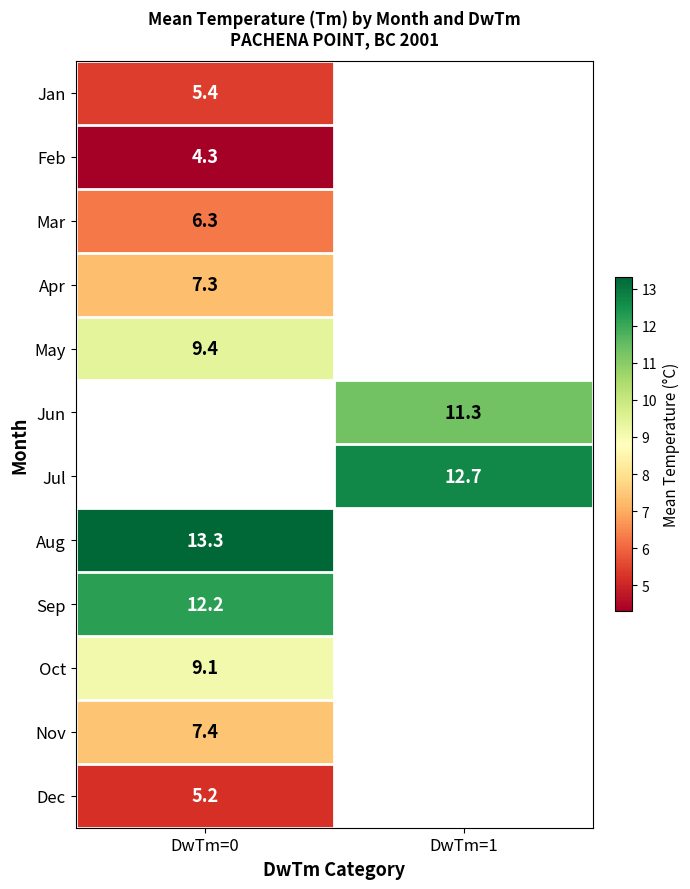

Is the value of Dec at DwTm=0 greater than the value of Oct at DwTm=0?

No